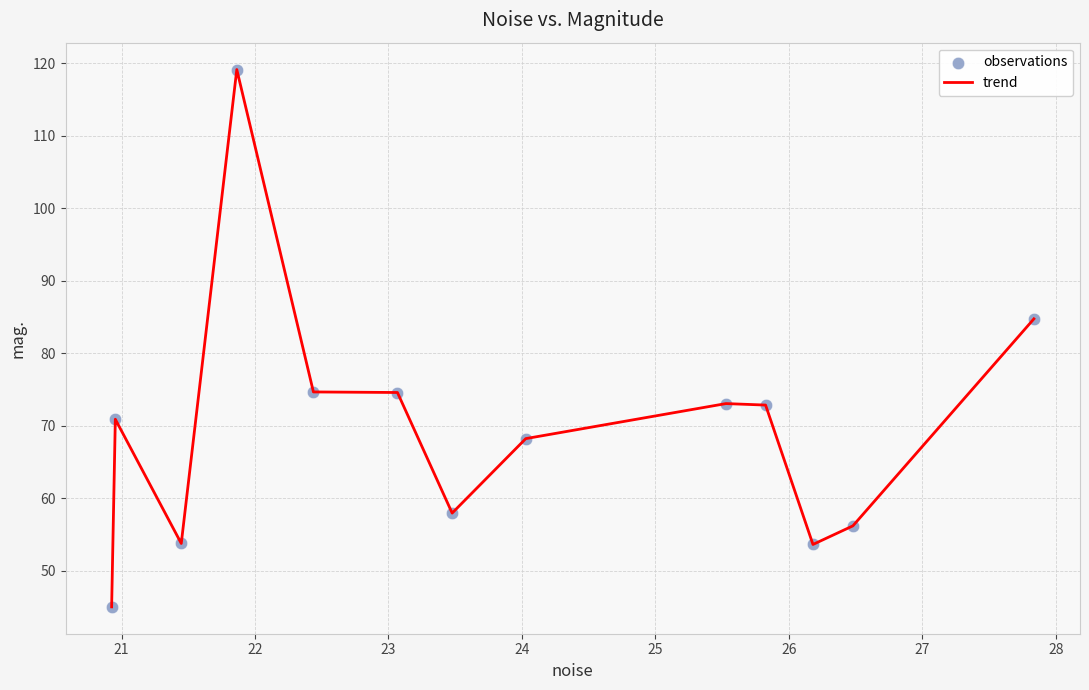

What is the smallest value displayed?

45.0